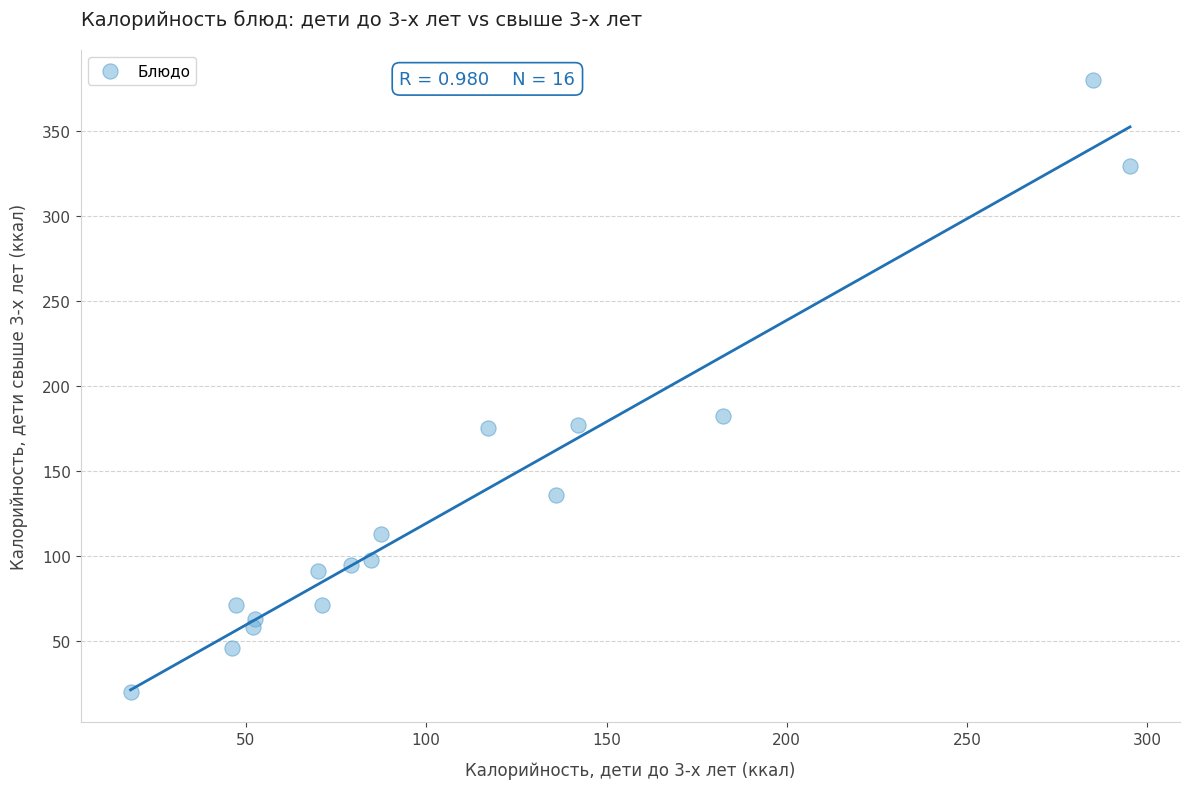

What is the range of X values (max minus min)?

277.2